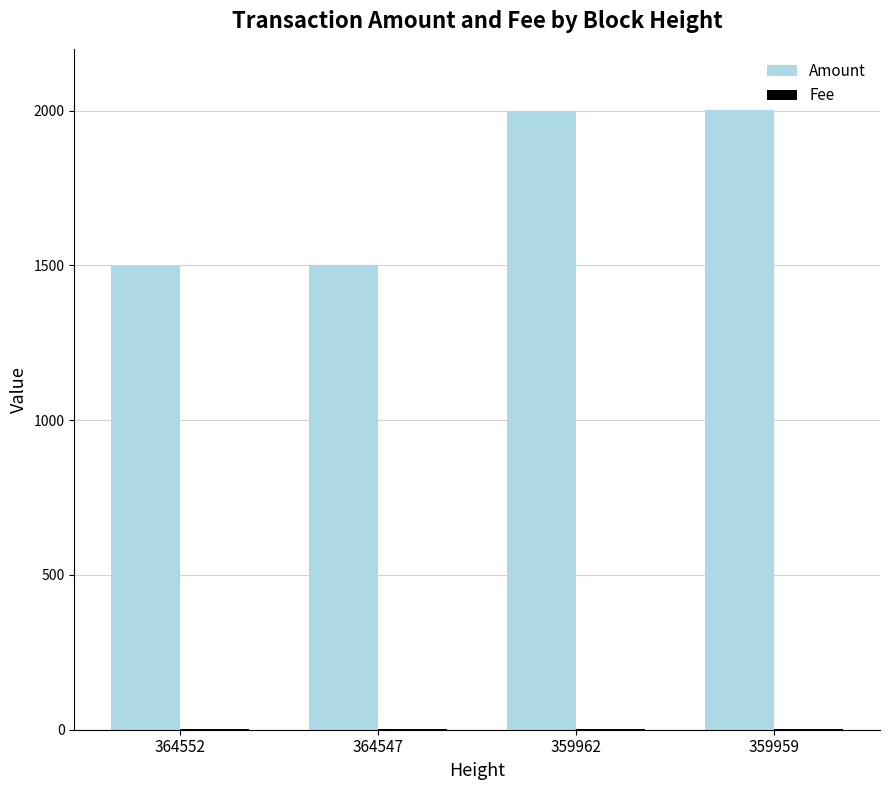

Count the number of data series in this chart.

2